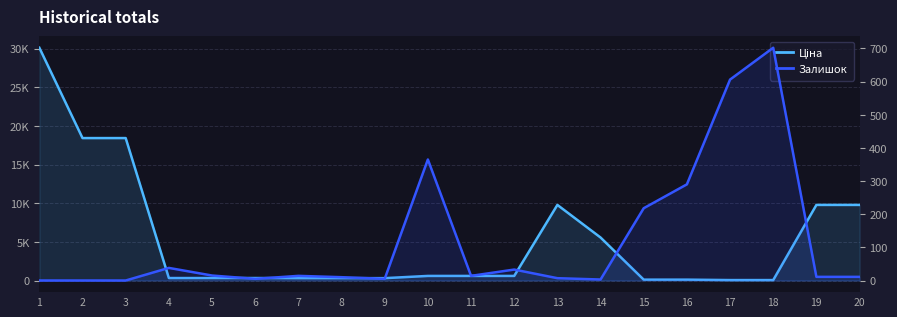

How many data points in Ціна are less than 591?

10